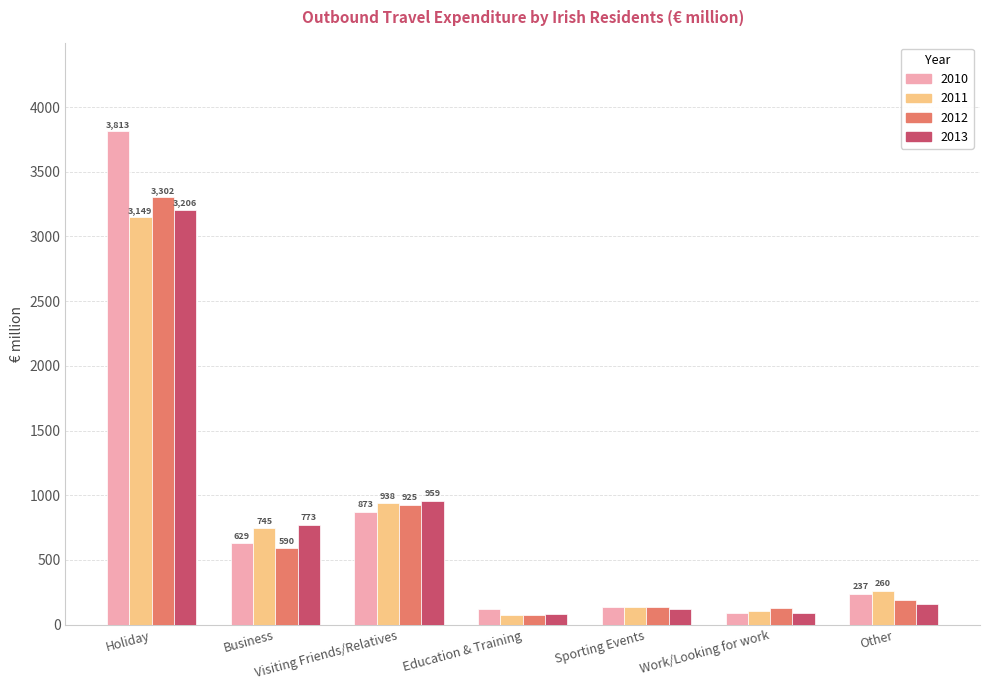

Rank the series at Business from highest to lowest value.

2013, 2011, 2010, 2012